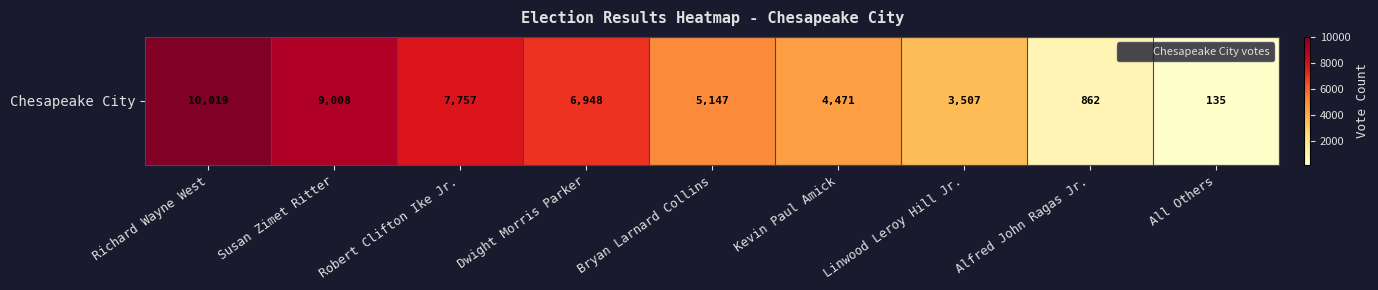

How many data points does each series have?

9